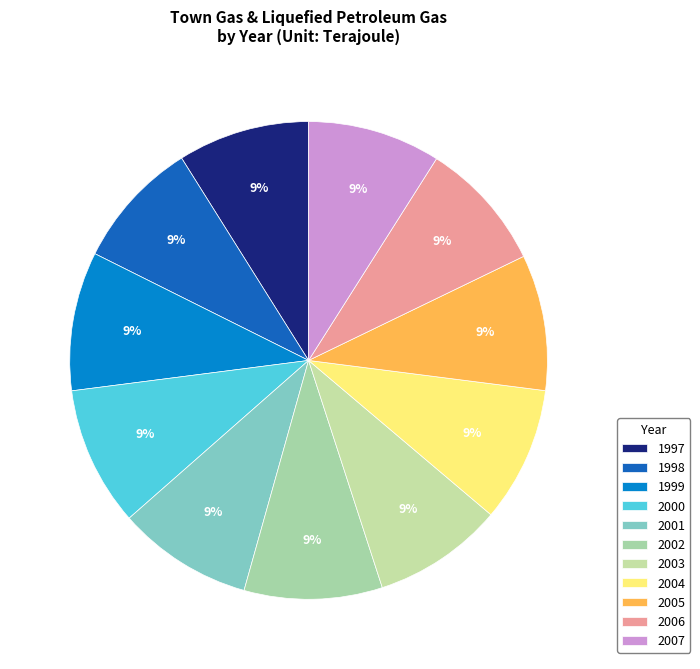

Does 2007 represent more than half of the total?

No